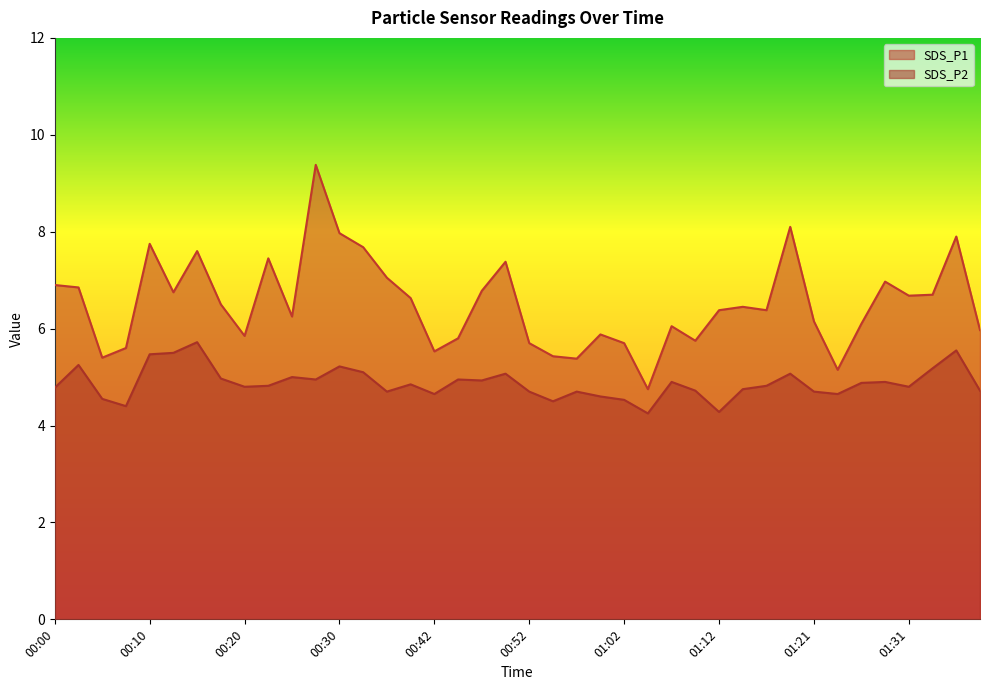

Which category has the highest value across all series?

00:27